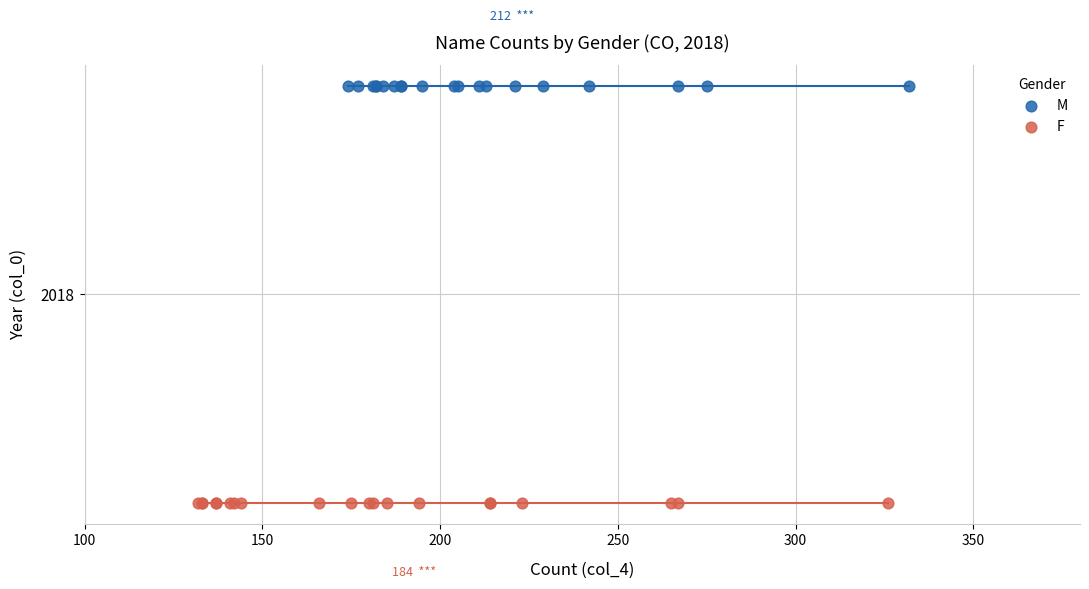

Which series contains the highest Y value?

M